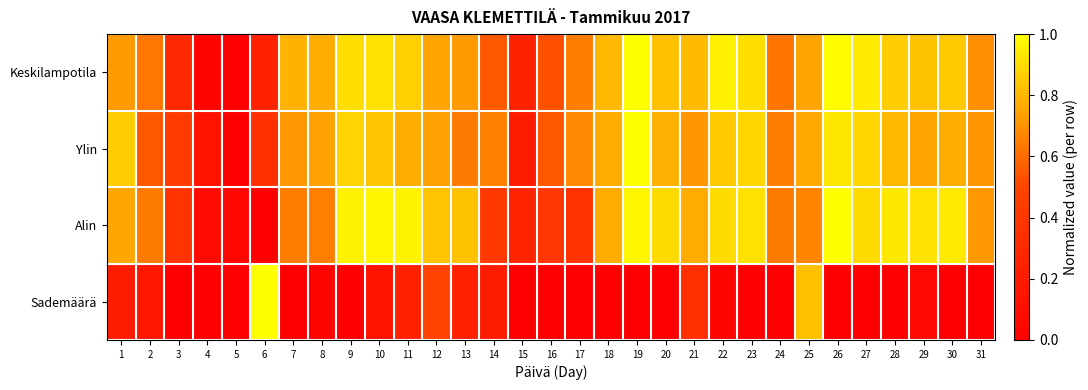

What is the spread (max minus min) of values at 8?

0.7